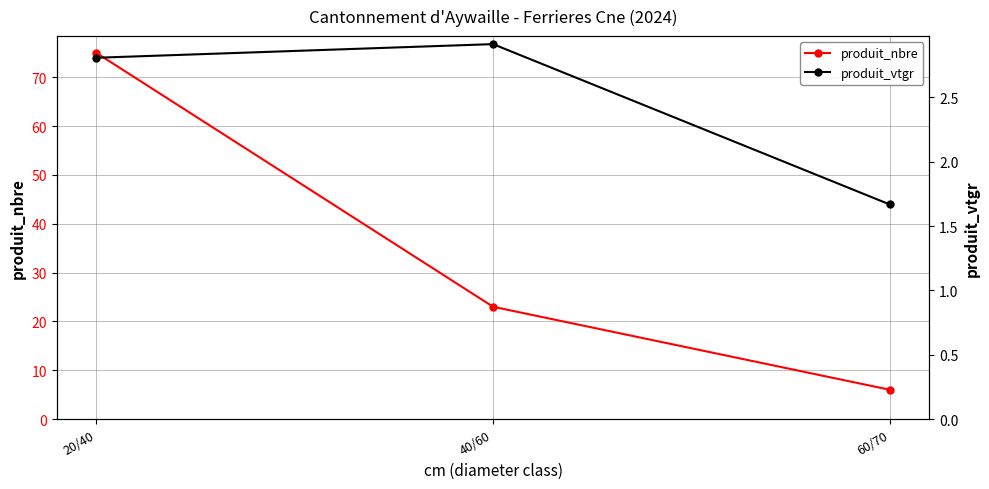

At which label does produit_vtgr reach its peak?

40/60